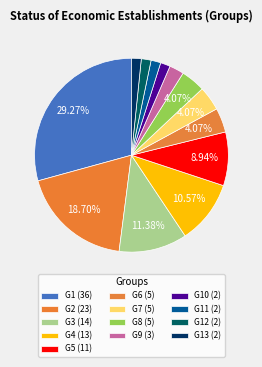

How many segments does this pie chart have?

13